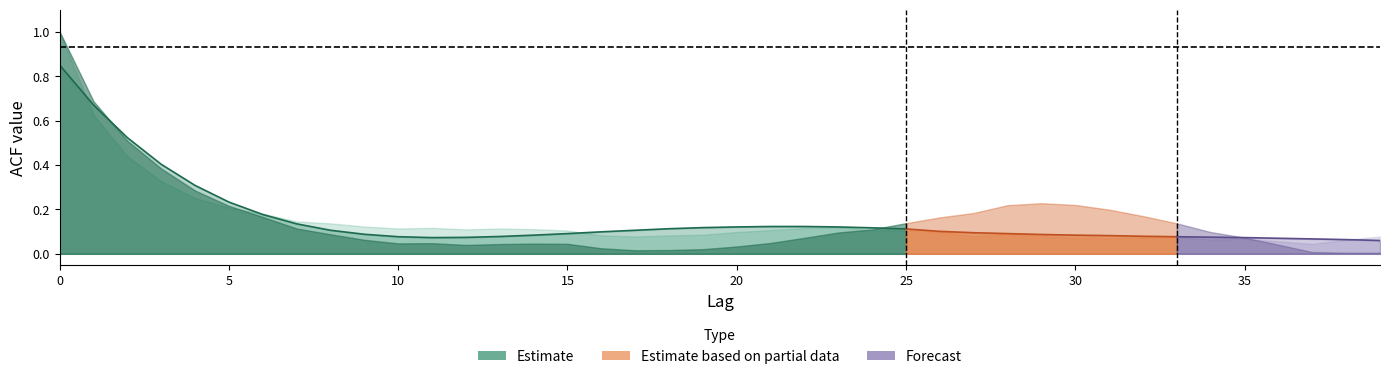

True or false: acf_li has more than 1 points higher than both neighbors.

True